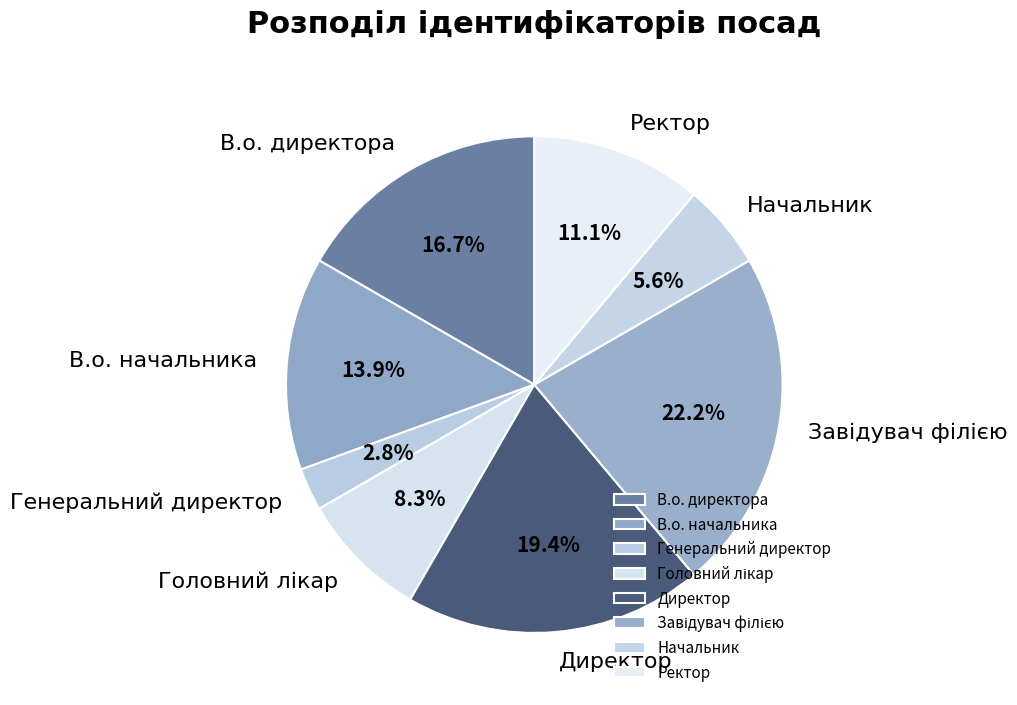

Between В.о. директора and Генеральний директор, which is larger?

В.о. директора